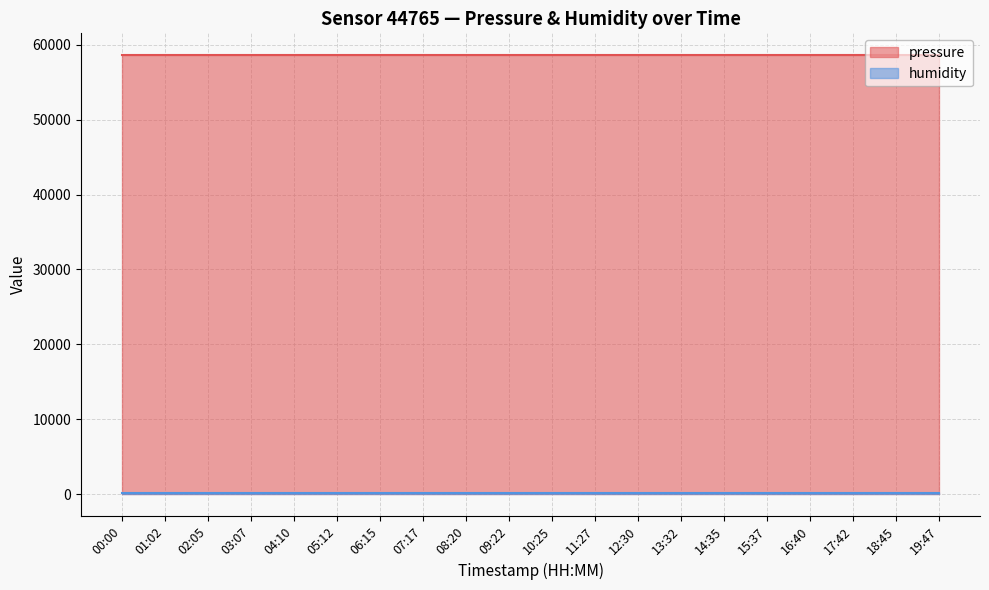

Which category has the highest value across all series?

00:00